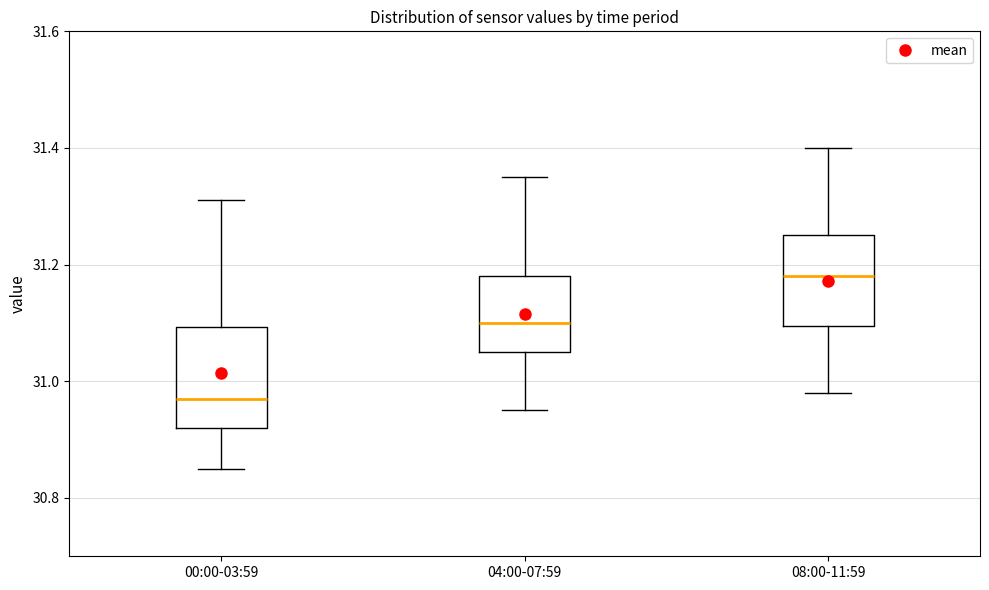

Where is the upper edge of the box for 08:00-11:59 on the y-axis? The values are not printed on the chart, so give them approximately, as read against the axis.

31.26